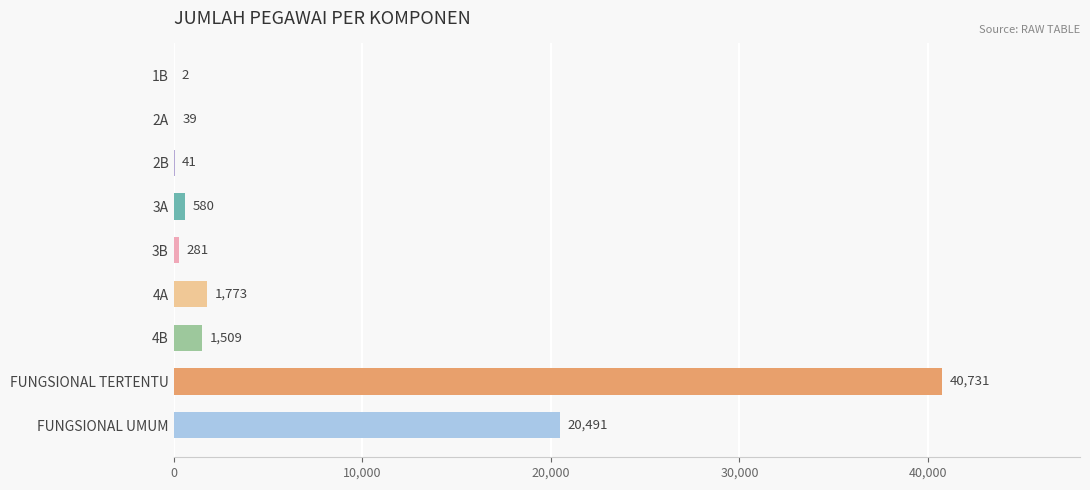

The value at FUNGSIONAL UMUM is 6232. True or false?

False